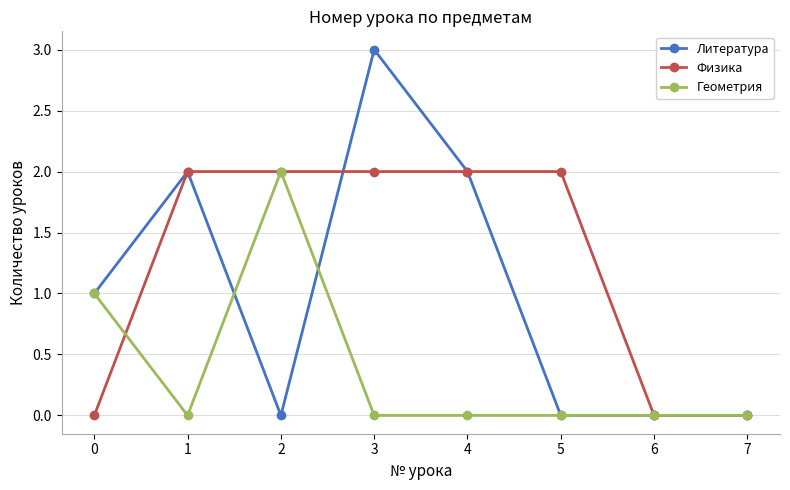

Between which two adjacent categories do Физика and Геометрия first intersect?

0 and 1